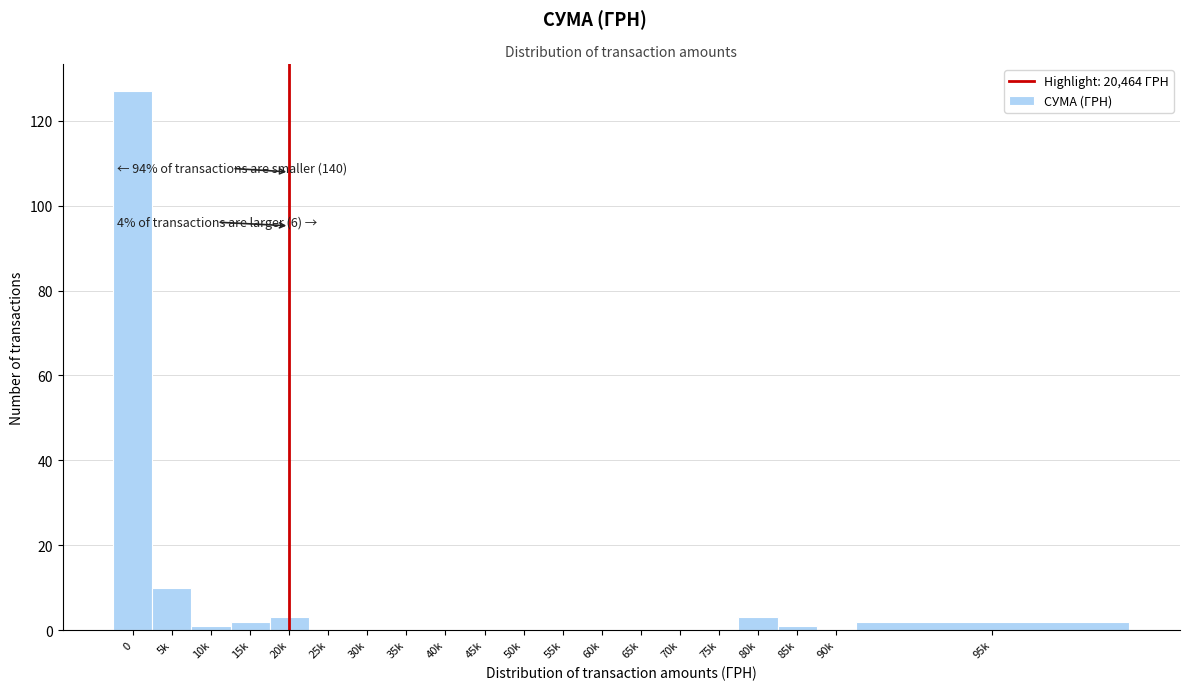

Reading left to right, list all the values displayed in this chart.

0=127	5k=10	10k=1	15k=2	20k=3	25k=0	30k=0	35k=0	40k=0	45k=0	50k=0	55k=0	60k=0	65k=0	70k=0	75k=0	80k=3	85k=1	90k=0	95k=2